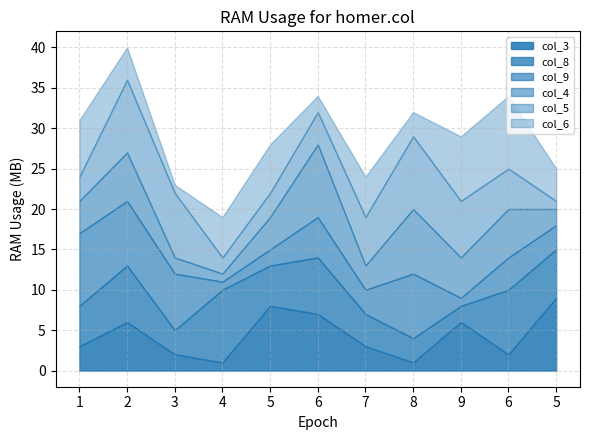

The col_6 series shows 1 at 3. True or false?

True